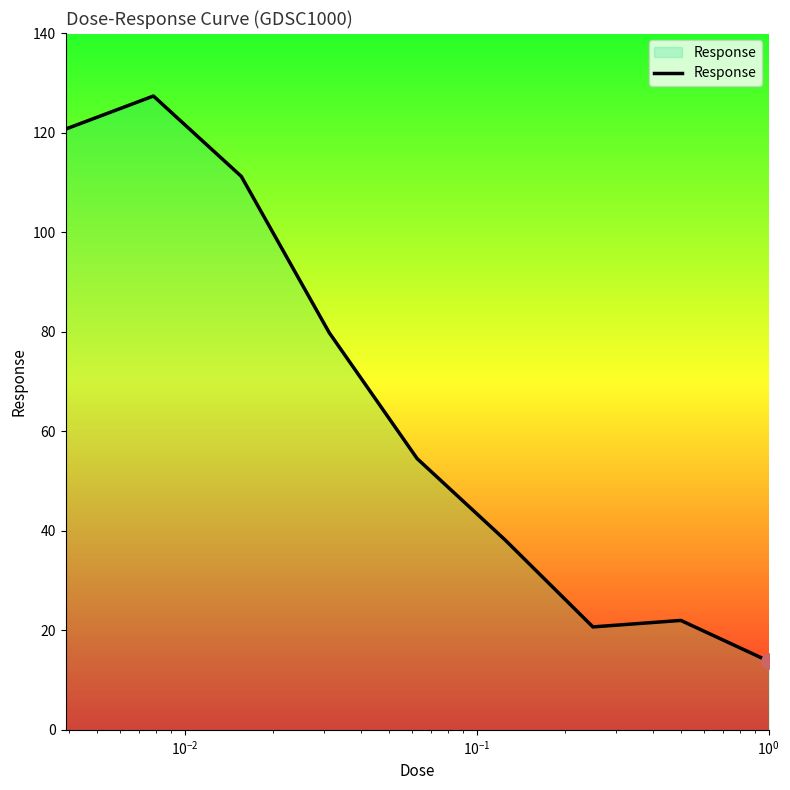

What is the minimum value shown in the chart?

13.8